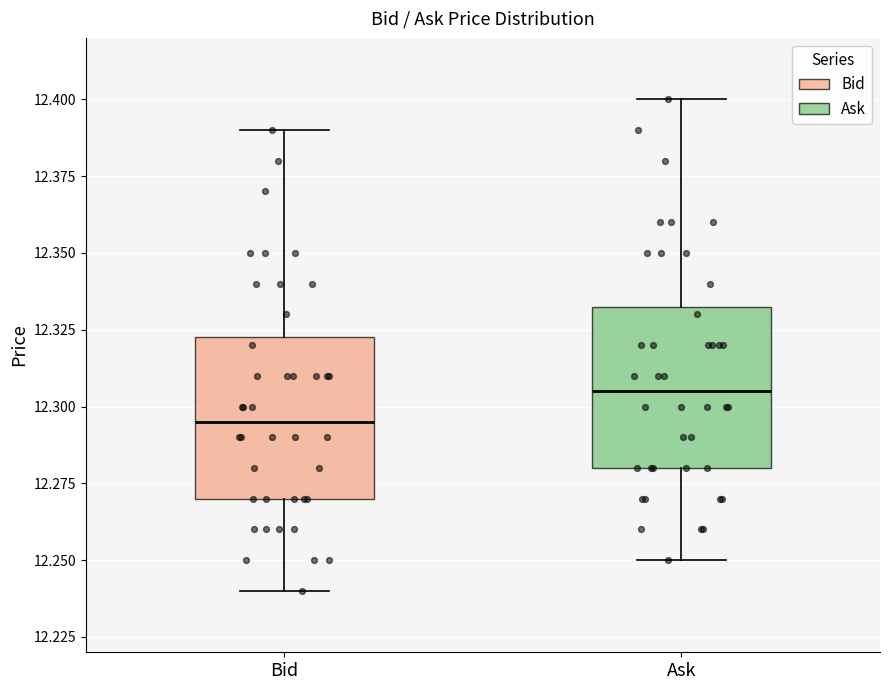

Reading left to right, read every box against the y-axis: the position of its median line, the range the box covers, and the ends of its whiskers. The values are not printed on the chart, so give them approximately, as read against the axis.

Bid: median 12.295, box 12.270 to 12.325, whiskers 12.240 to 12.390
Ask: median 12.305, box 12.280 to 12.335, whiskers 12.250 to 12.400